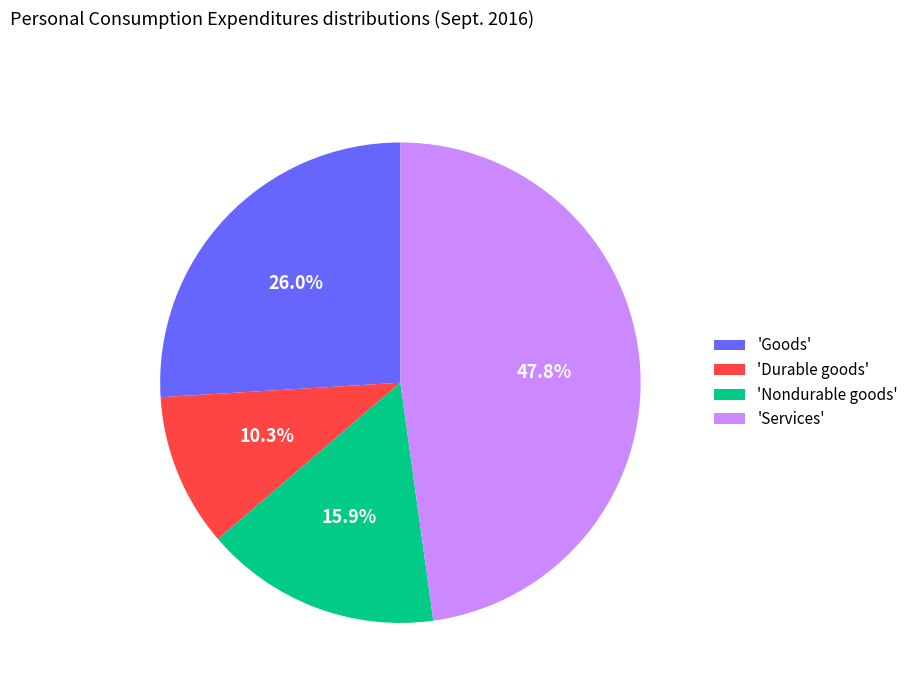

Rank the categories by value from highest to lowest.

'Services', 'Goods', 'Nondurable goods', 'Durable goods'